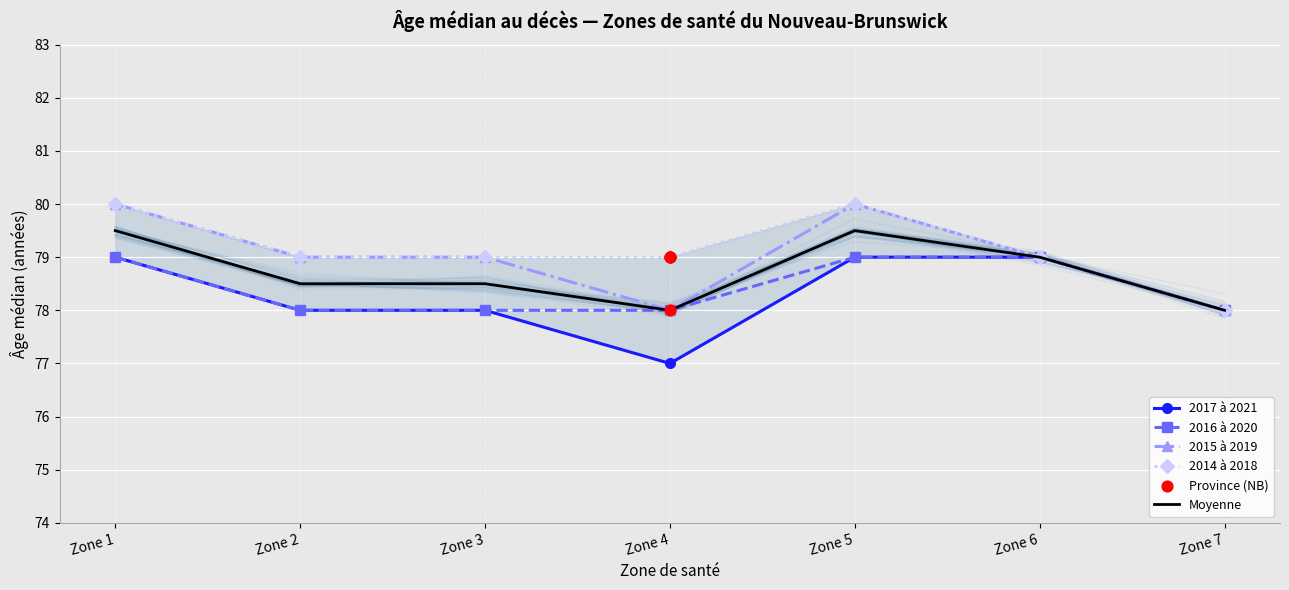

At which category is the sum across all series the highest?

Zone 1